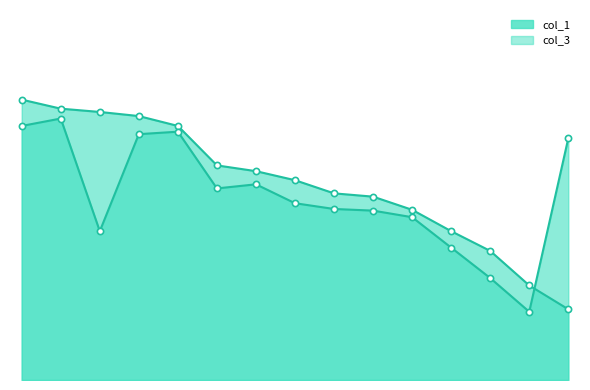

What are all the series names shown in the legend?

col_1, col_3